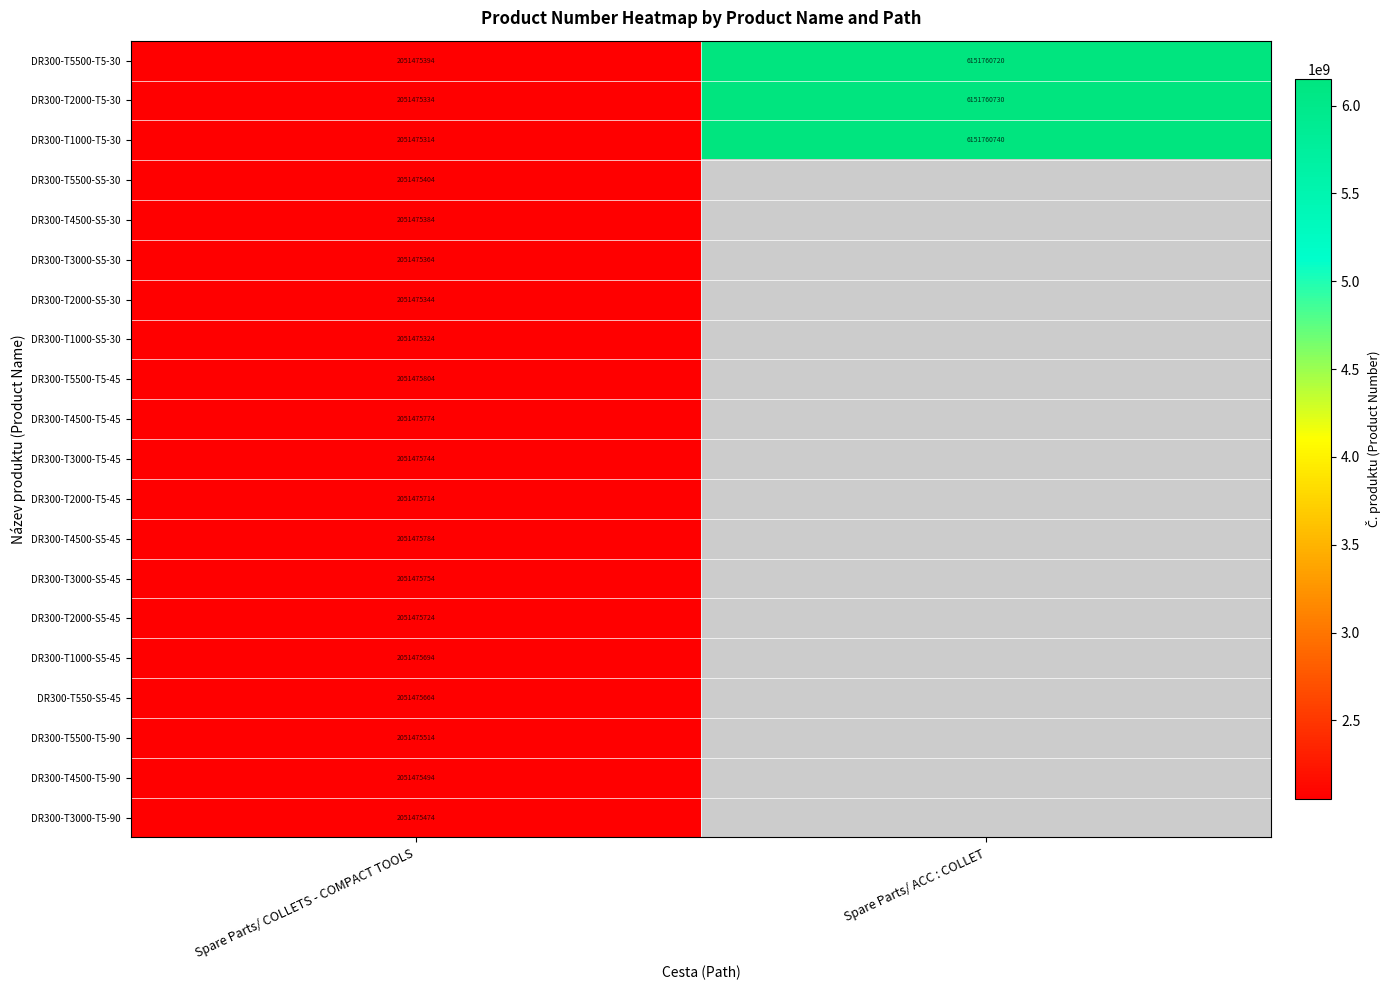

At Spare Parts/ COLLETS - COMPACT TOOLS, list the series in order from largest to smallest.

DR300-T5500-T5-45, DR300-T4500-S5-45, DR300-T4500-T5-45, DR300-T3000-S5-45, DR300-T3000-T5-45, DR300-T2000-S5-45, DR300-T2000-T5-45, DR300-T1000-S5-45, DR300-T550-S5-45, DR300-T5500-T5-90, DR300-T4500-T5-90, DR300-T3000-T5-90, DR300-T5500-S5-30, DR300-T5500-T5-30, DR300-T4500-S5-30, DR300-T3000-S5-30, DR300-T2000-S5-30, DR300-T2000-T5-30, DR300-T1000-S5-30, DR300-T1000-T5-30